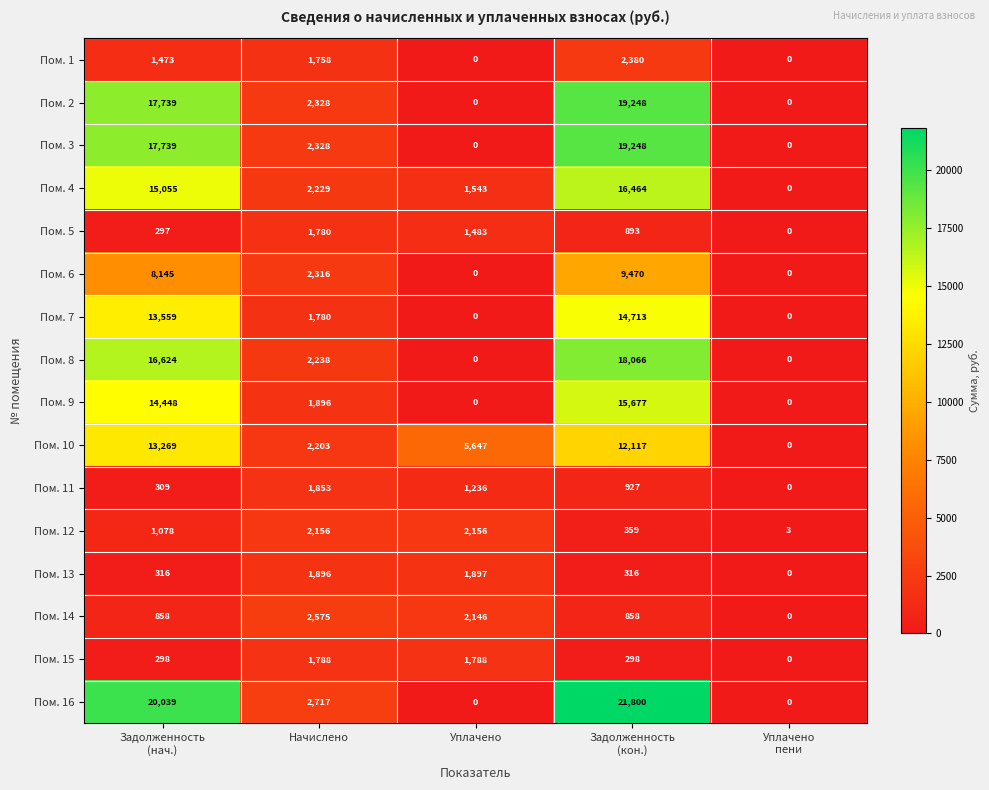

What is the spread (max minus min) of values at Задолженность
(нач.)?

19742